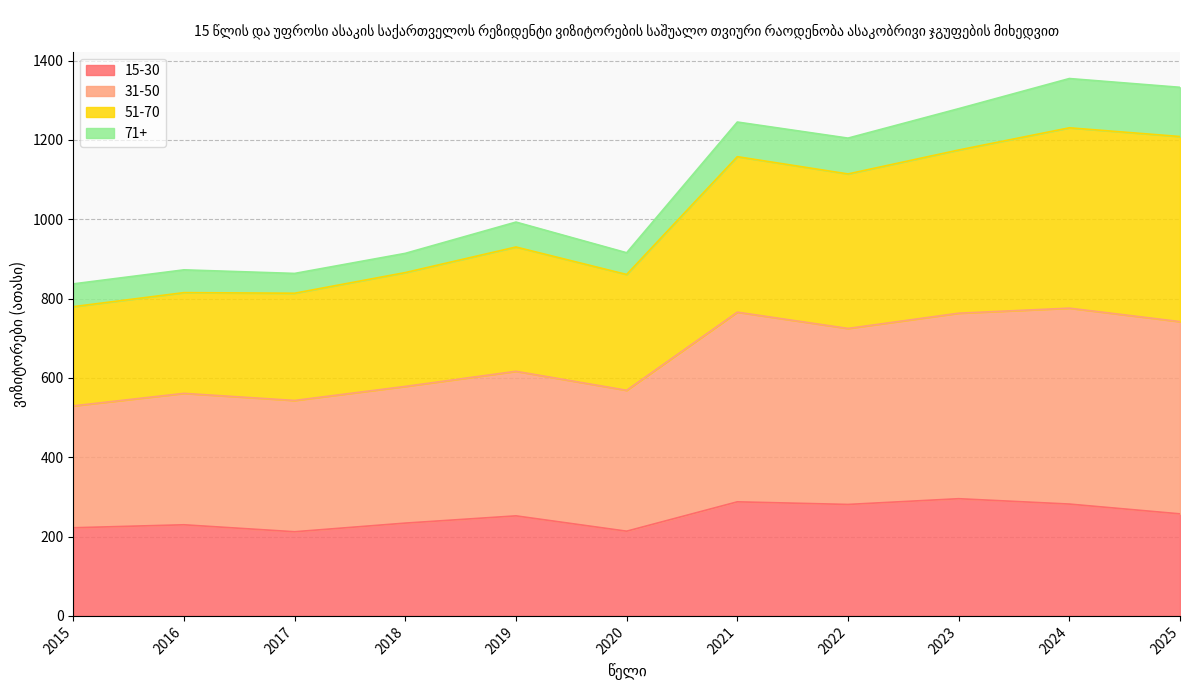

Which series changed the most between 2023 and 2025?

51-70